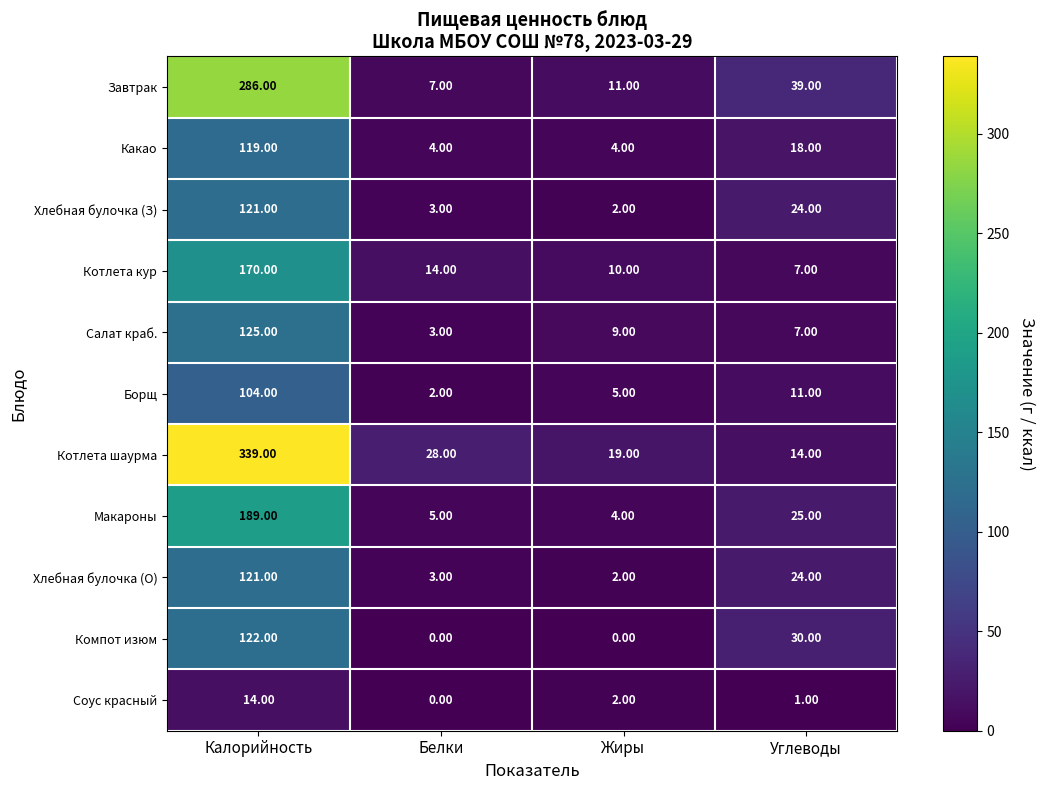

What is the sum of the Хлебная булочка (З) values at Жиры and Калорийность?

123